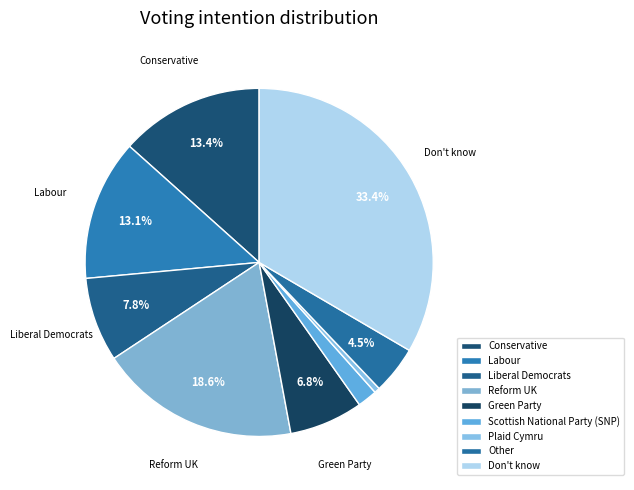

Does any single category account for the majority?

No